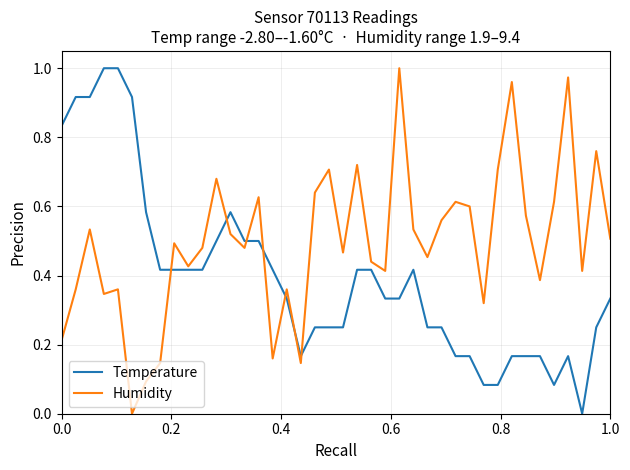

How many interior local peaks does the Humidity series have?

13